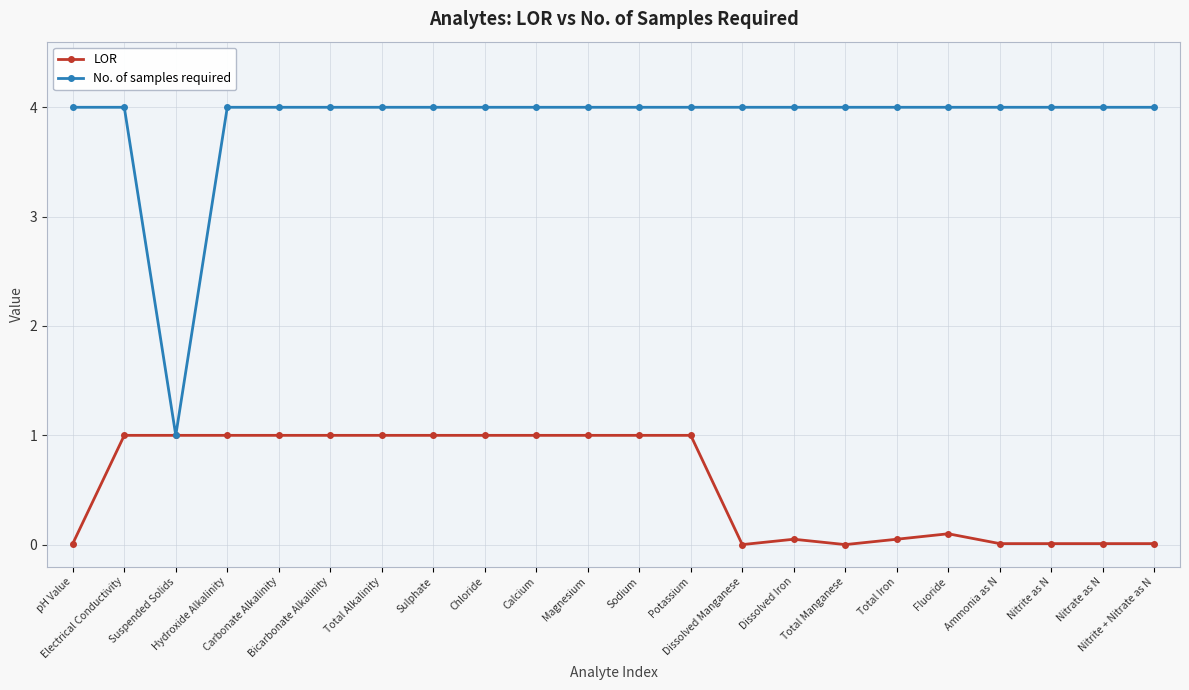

In No. of samples required, how many points are lower than both neighbors (excluding endpoints)?

1